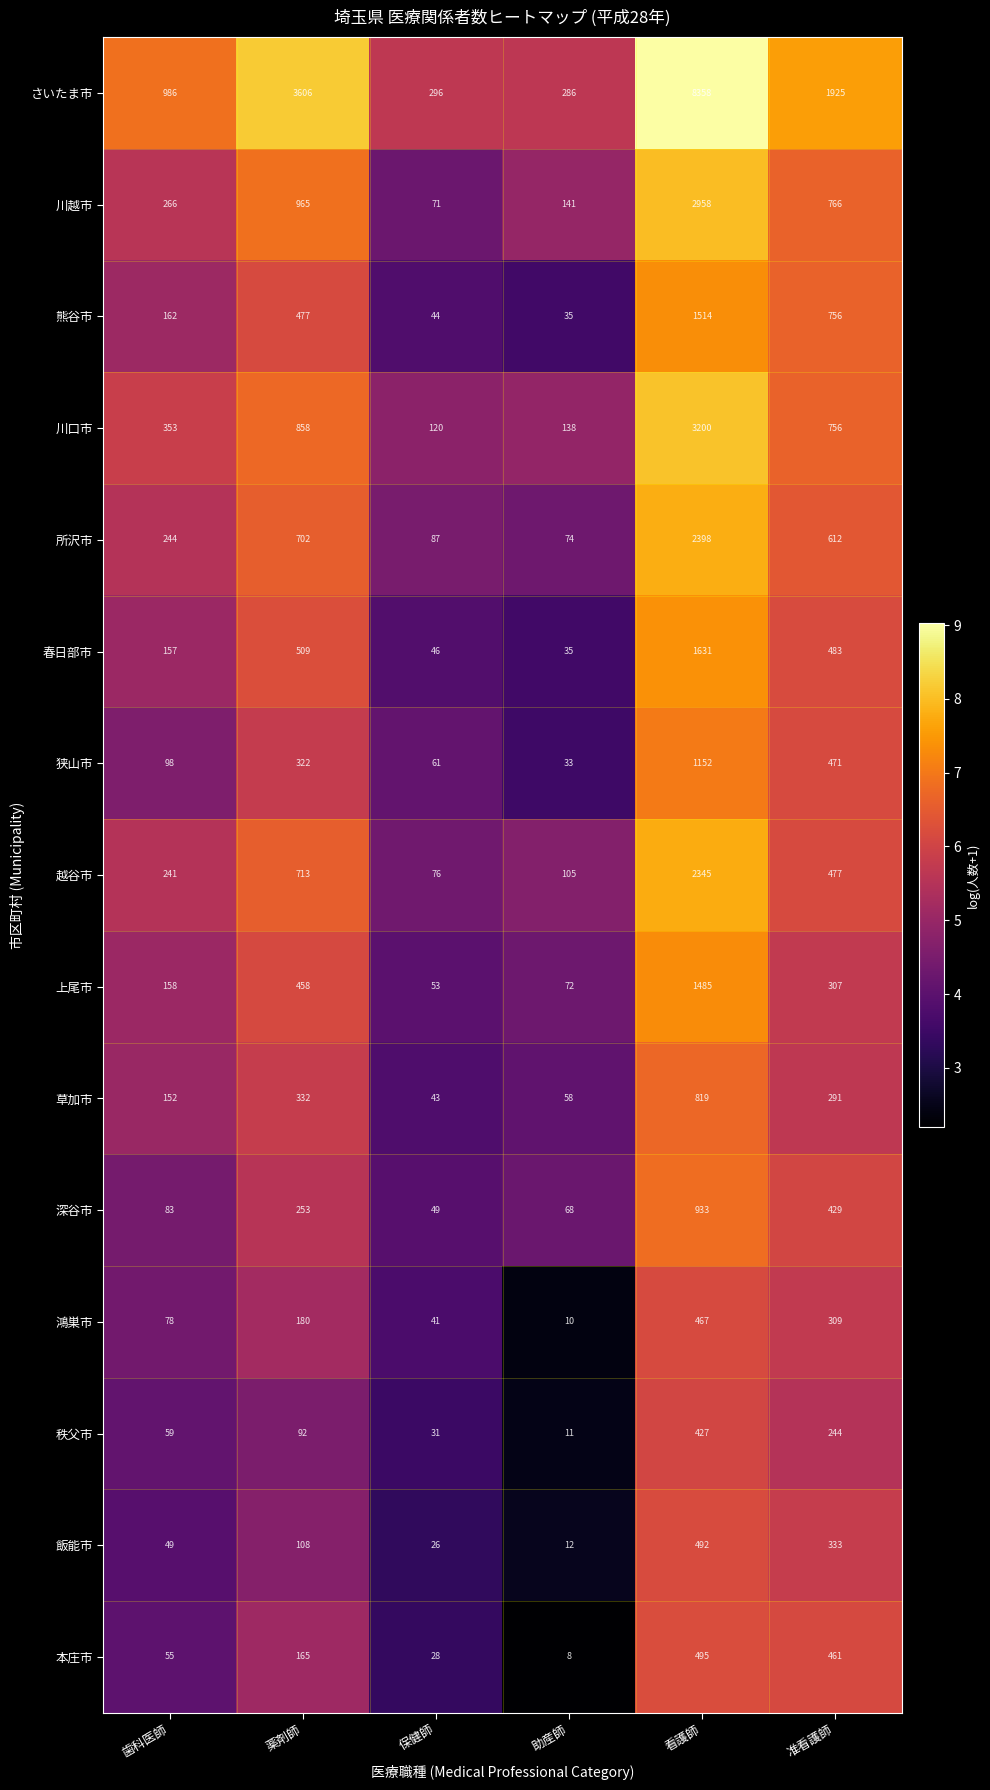

Which series has the widest spread of values?

さいたま市